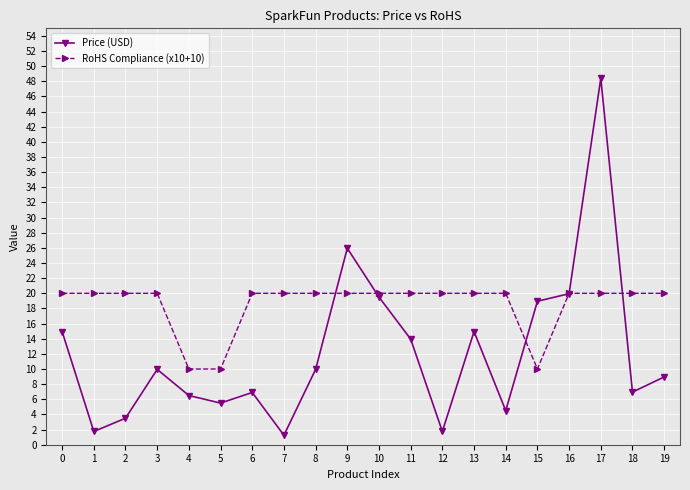

What is the minimum value for RoHS Compliance (x10+10)?

10.0